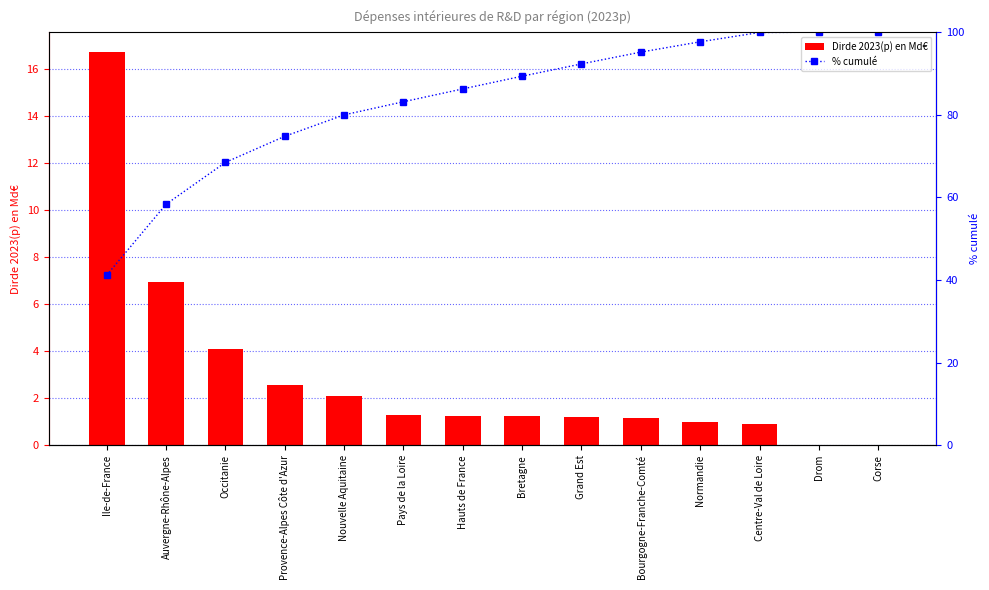

At which label does % cumulé first exceed 89?

Bretagne